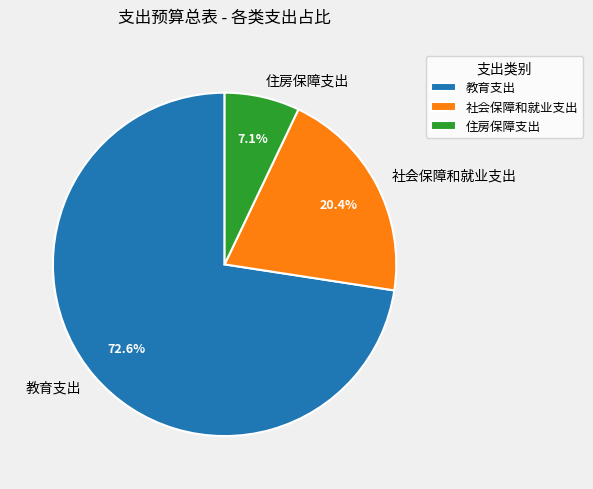

How much of the chart is everything except 社会保障和就业支出?

79.6%